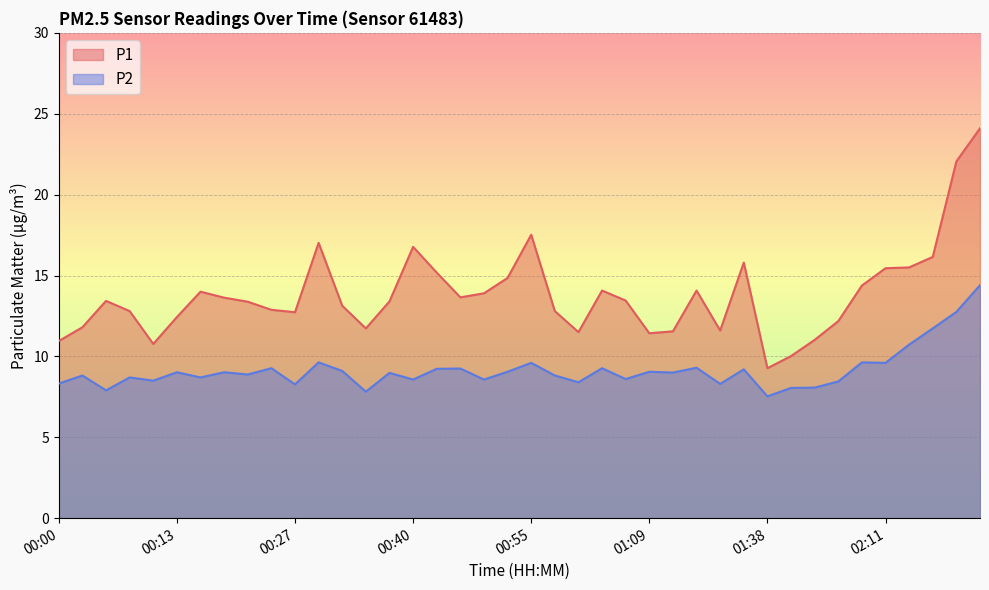

The value of P1 at 01:12 is 11.6. True or false?

True